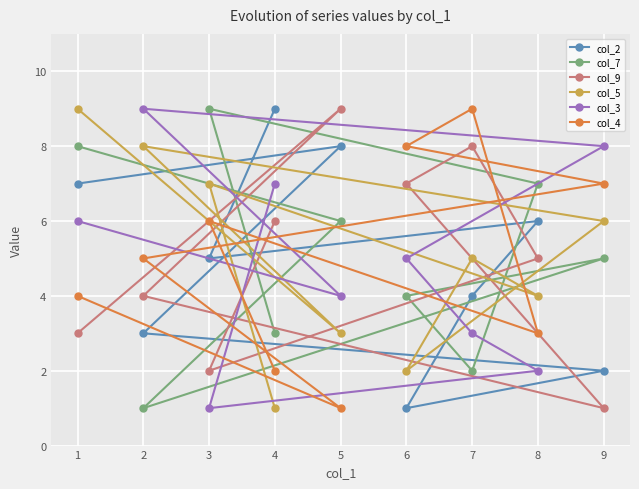

Where is col_2 nearest to the value 5?

3